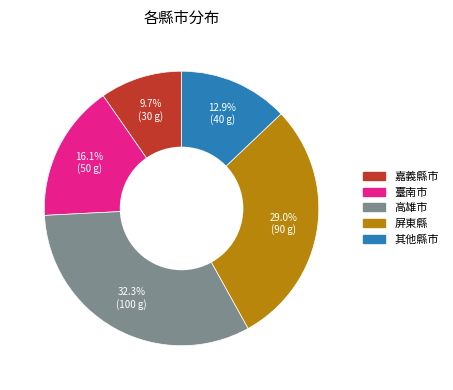

Count the number of slices in the pie.

5